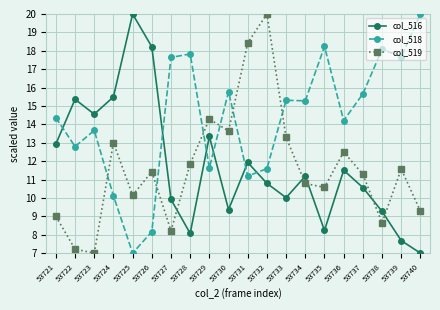

At which category is the sum across all series the highest?

53732